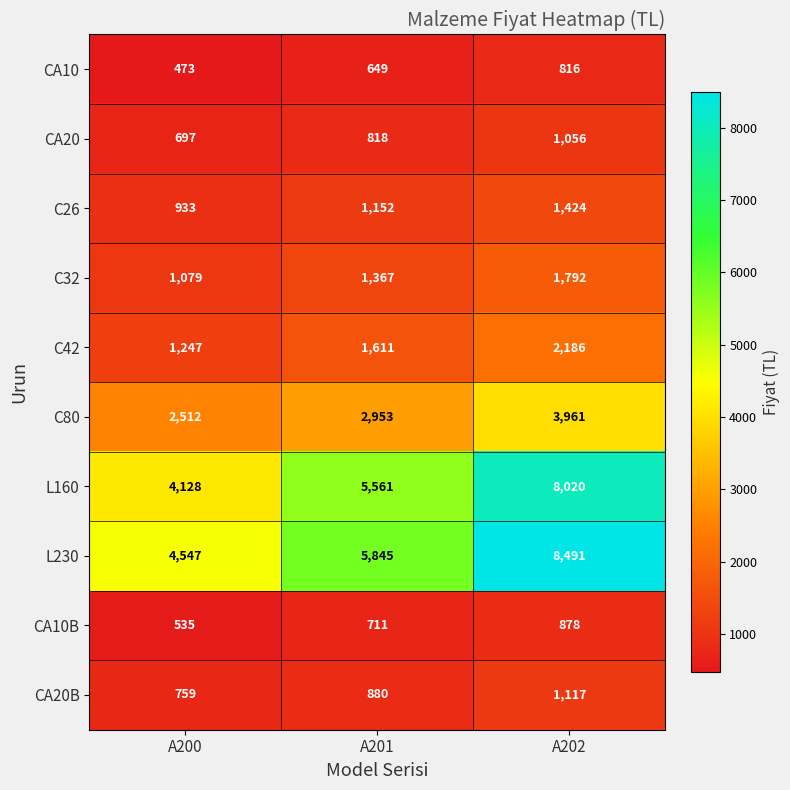

How many data points does each series have?

3